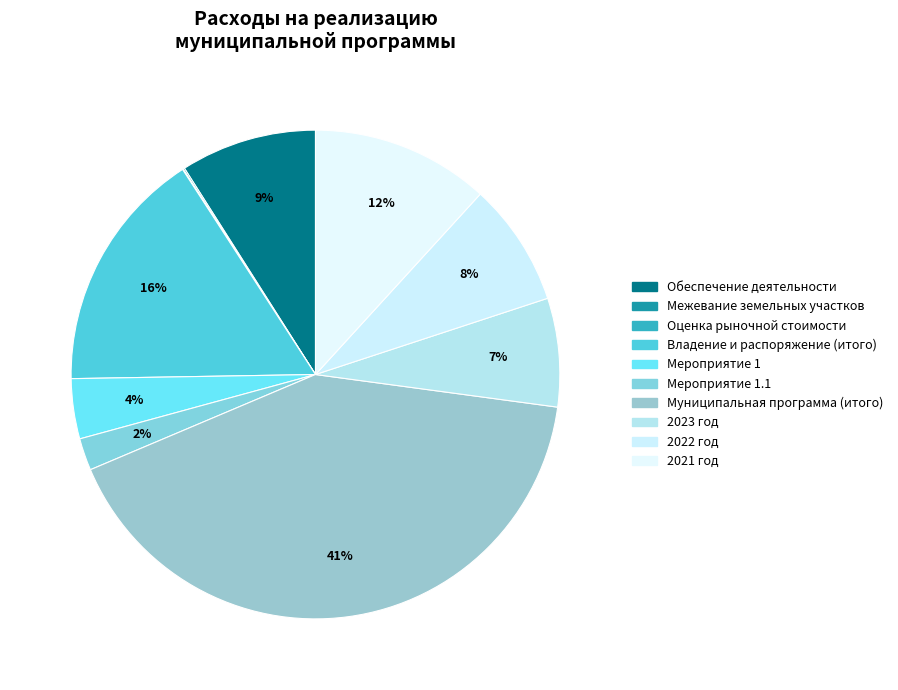

Which category has the biggest portion of the pie?

Муниципальная программа (итого)